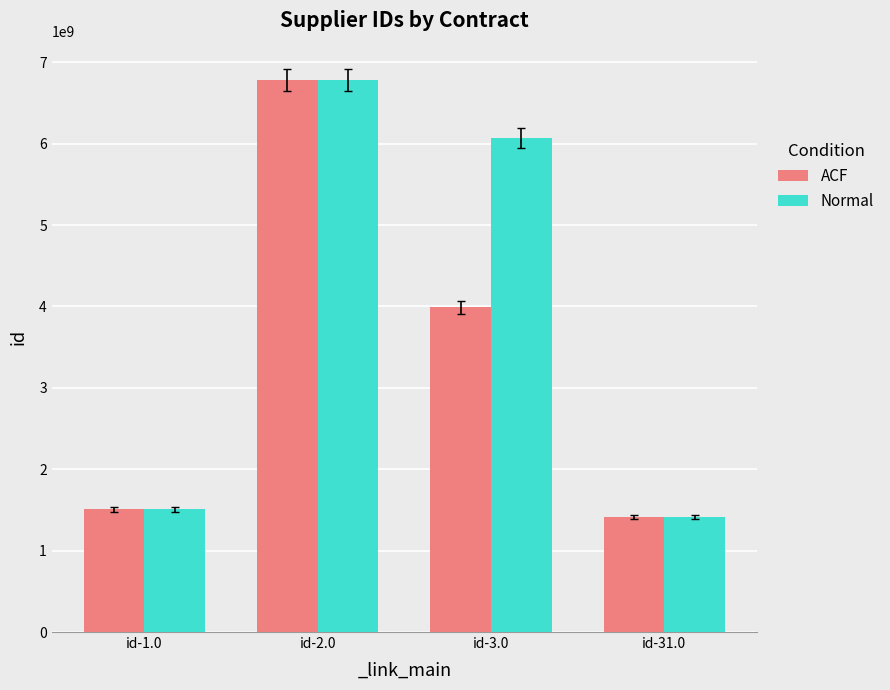

The Normal series shows 1789632471 at id-3.0. True or false?

False